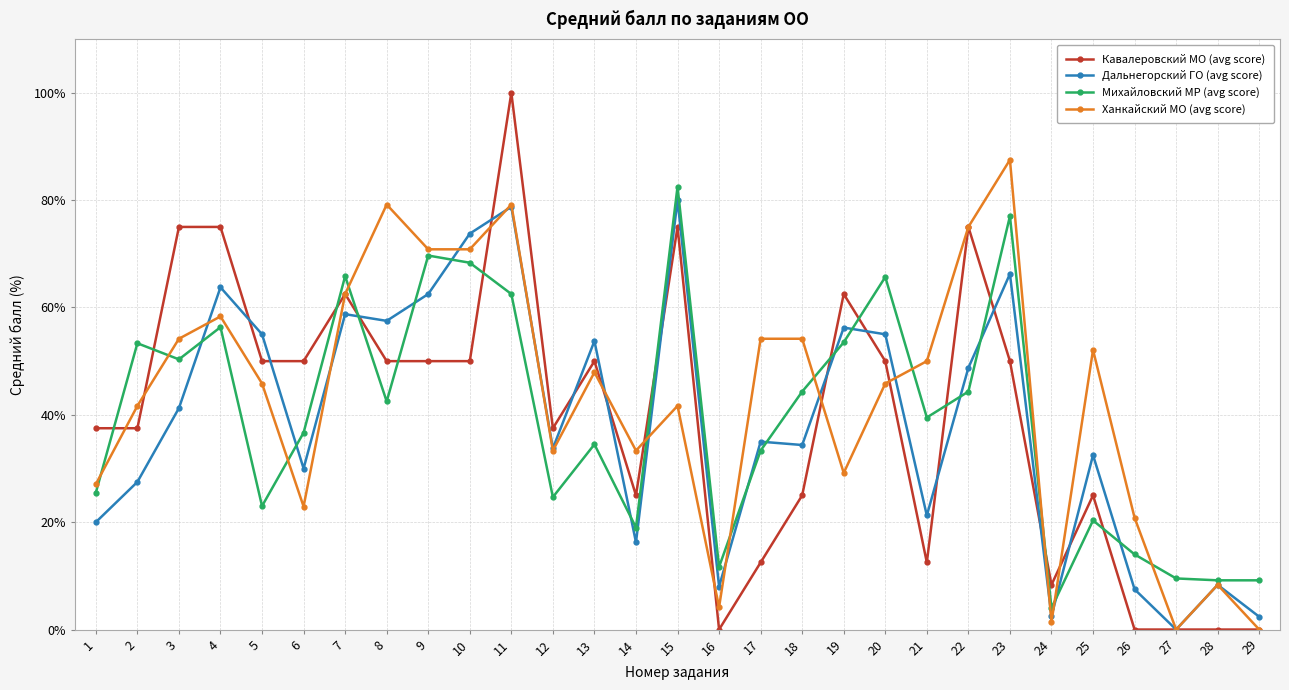

Is the value of Михайловский МР (avg score) at 2 greater than the value of Кавалеровский МО (avg score) at 13?

Yes